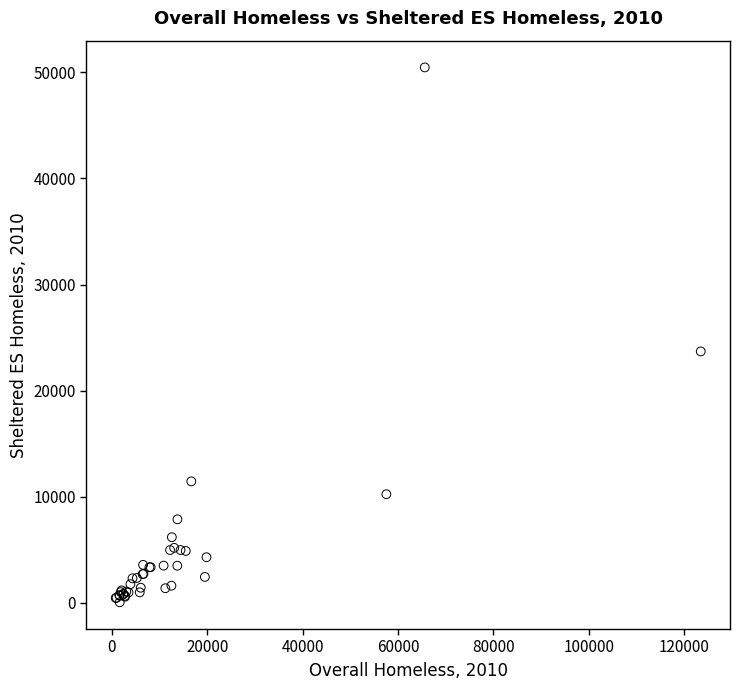

What Y value in the scatter plot is closest to 25262?

23701